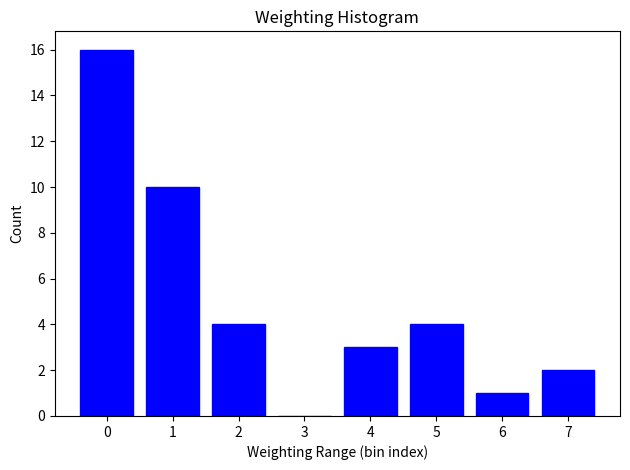

Reading right to left, what are all the values shown in this chart?

7=2	6=1	5=4	4=3	3=0	2=4	1=10	0=16